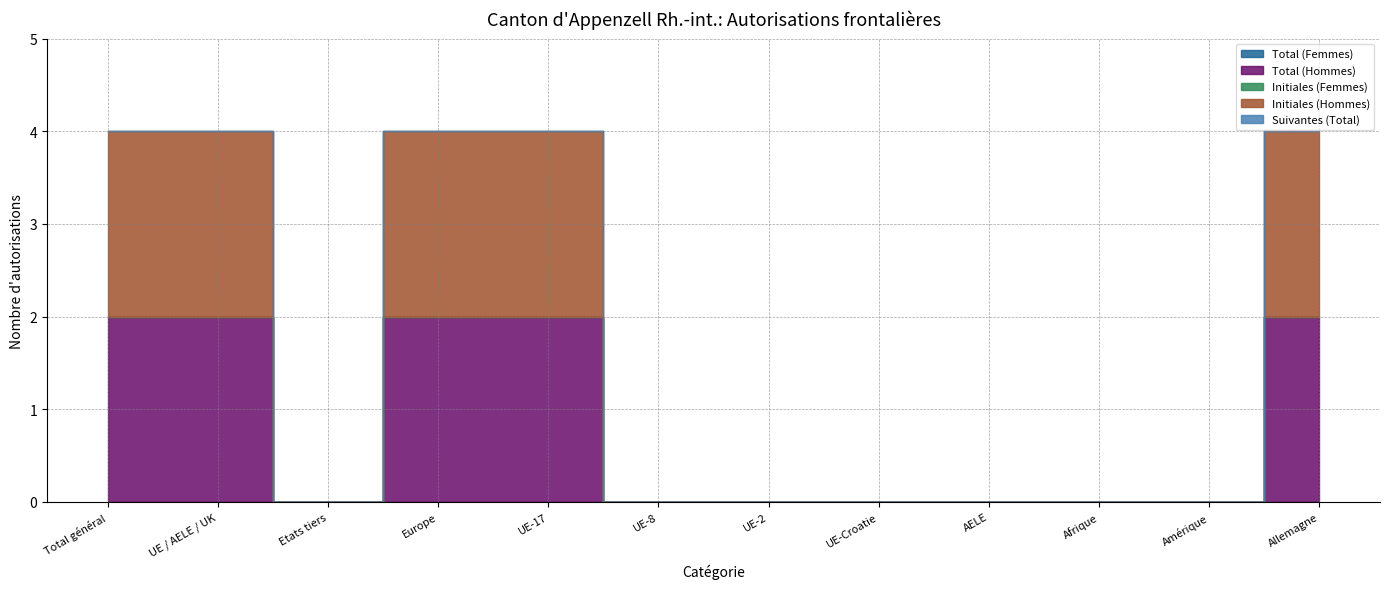

What is the label of the 2nd point from the left?

UE / AELE / UK